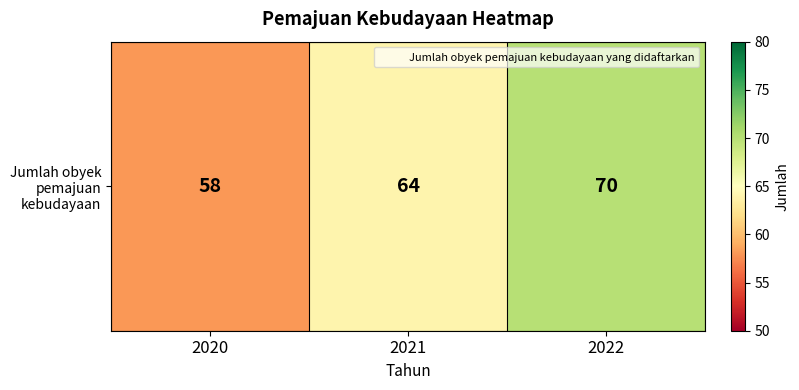

Rank the categories by value from highest to lowest.

2022, 2021, 2020